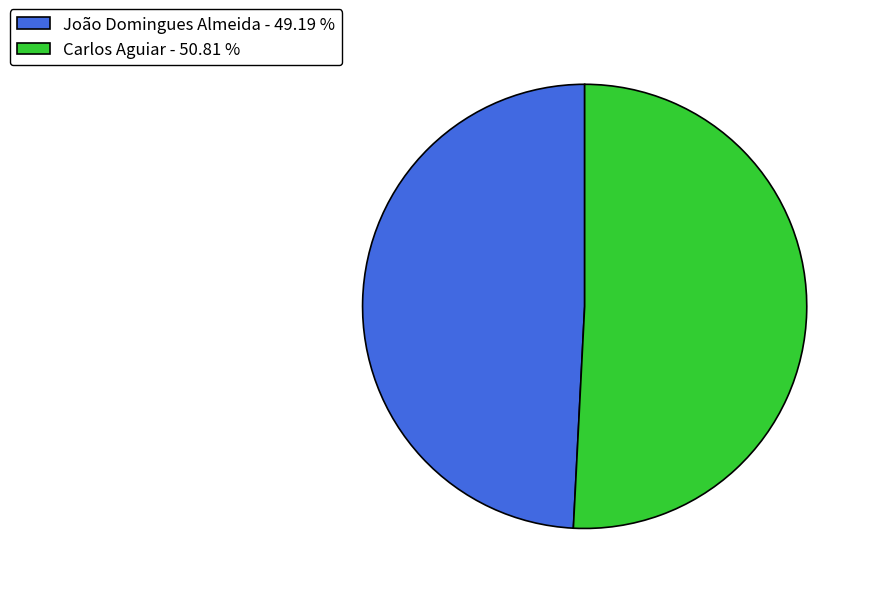

Approximately how many times larger is the value at Carlos Aguiar - 50.81 % compared to João Domingues Almeida - 49.19 %?

1.0